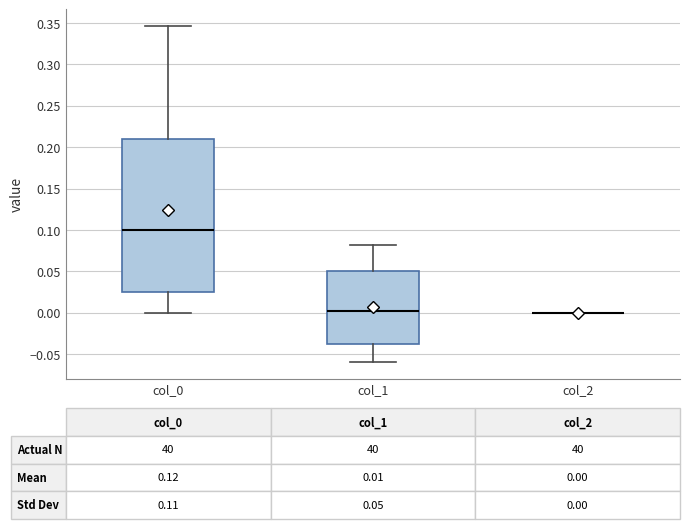

Which box is the tallest, from its lower edge to its upper edge?

col_0